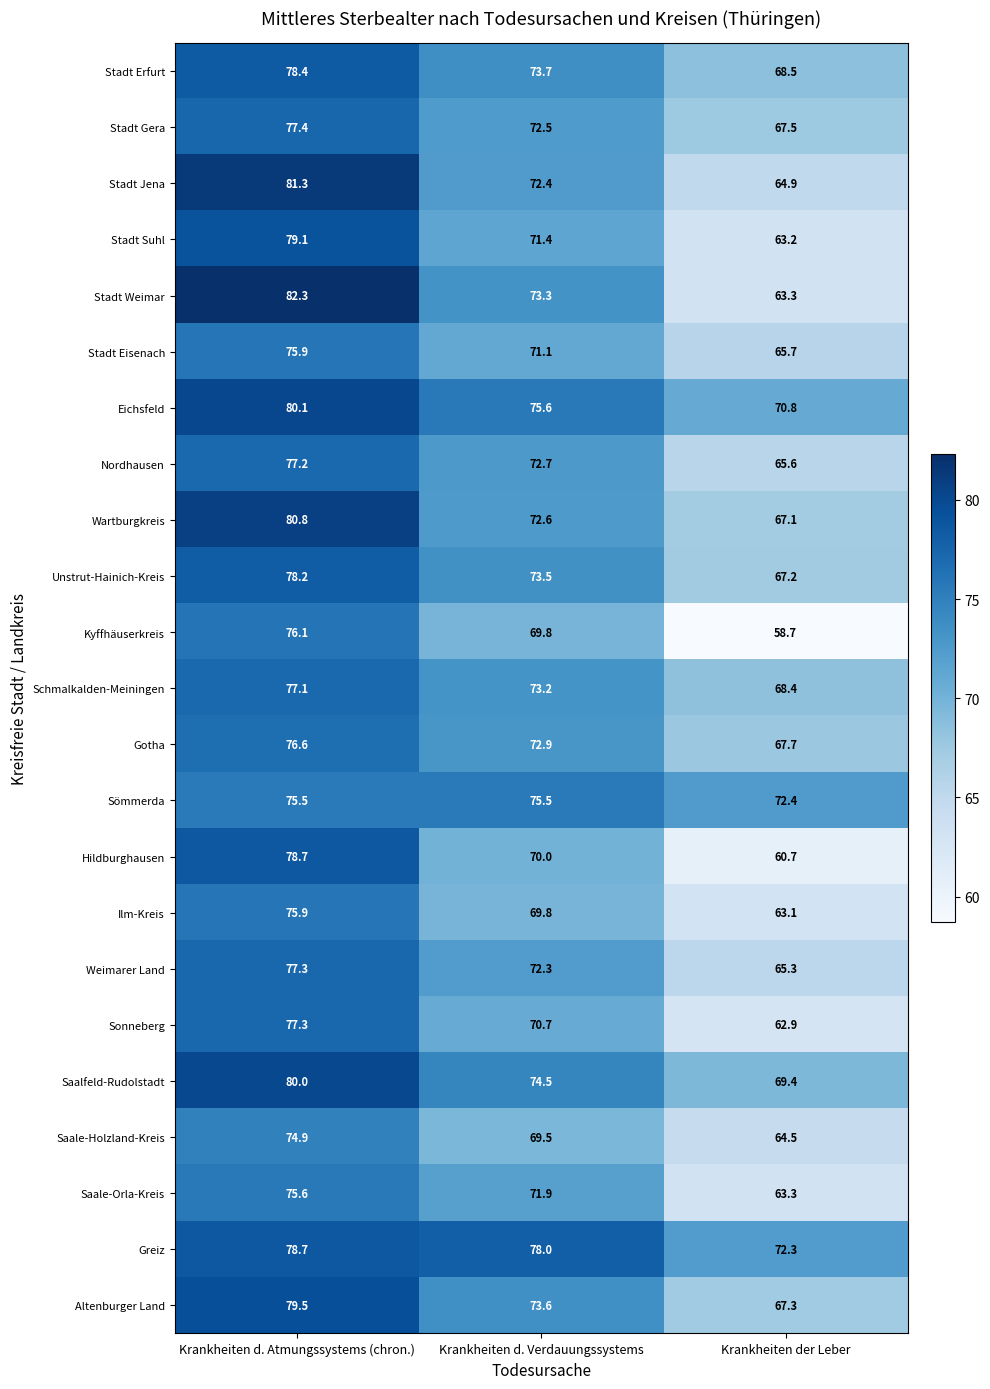

Which series has the widest spread of values?

Stadt Weimar